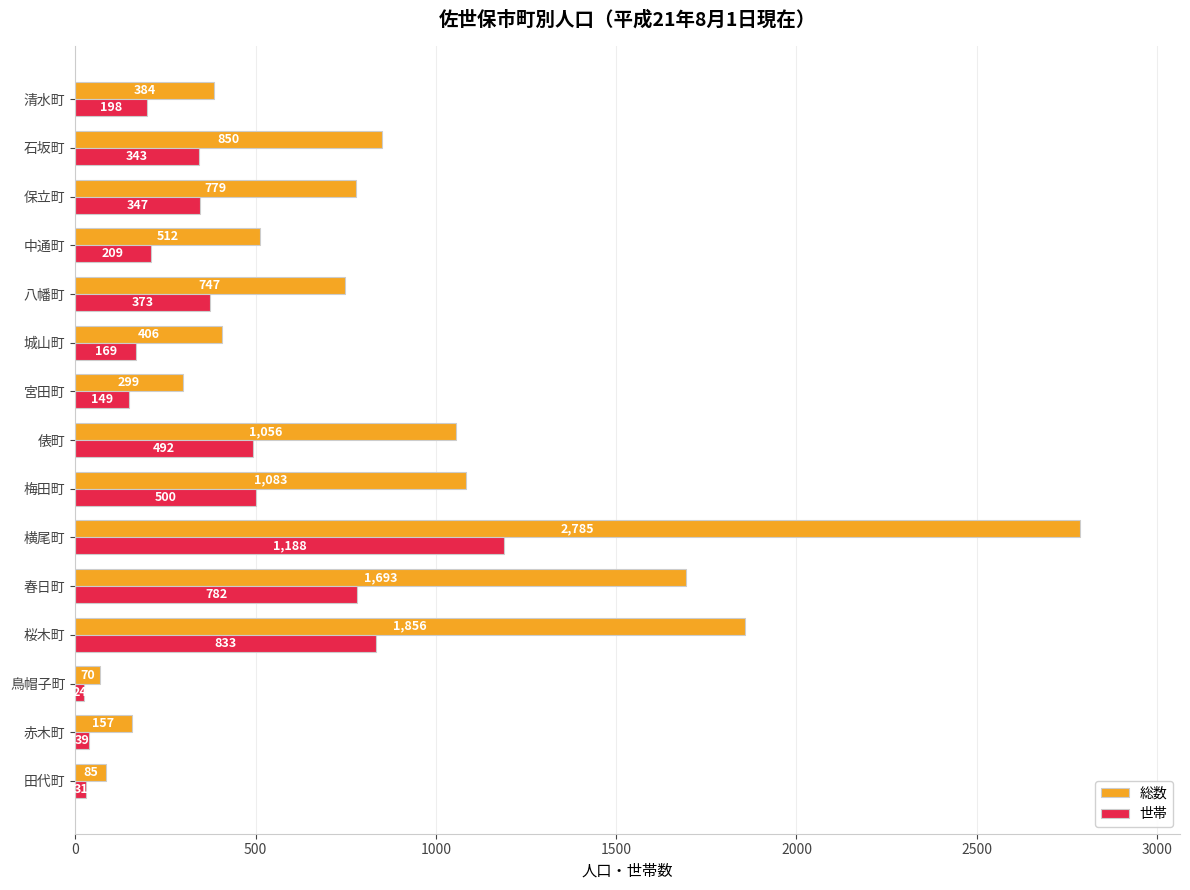

Is it true that 世帯 equals 198 at 清水町?

True